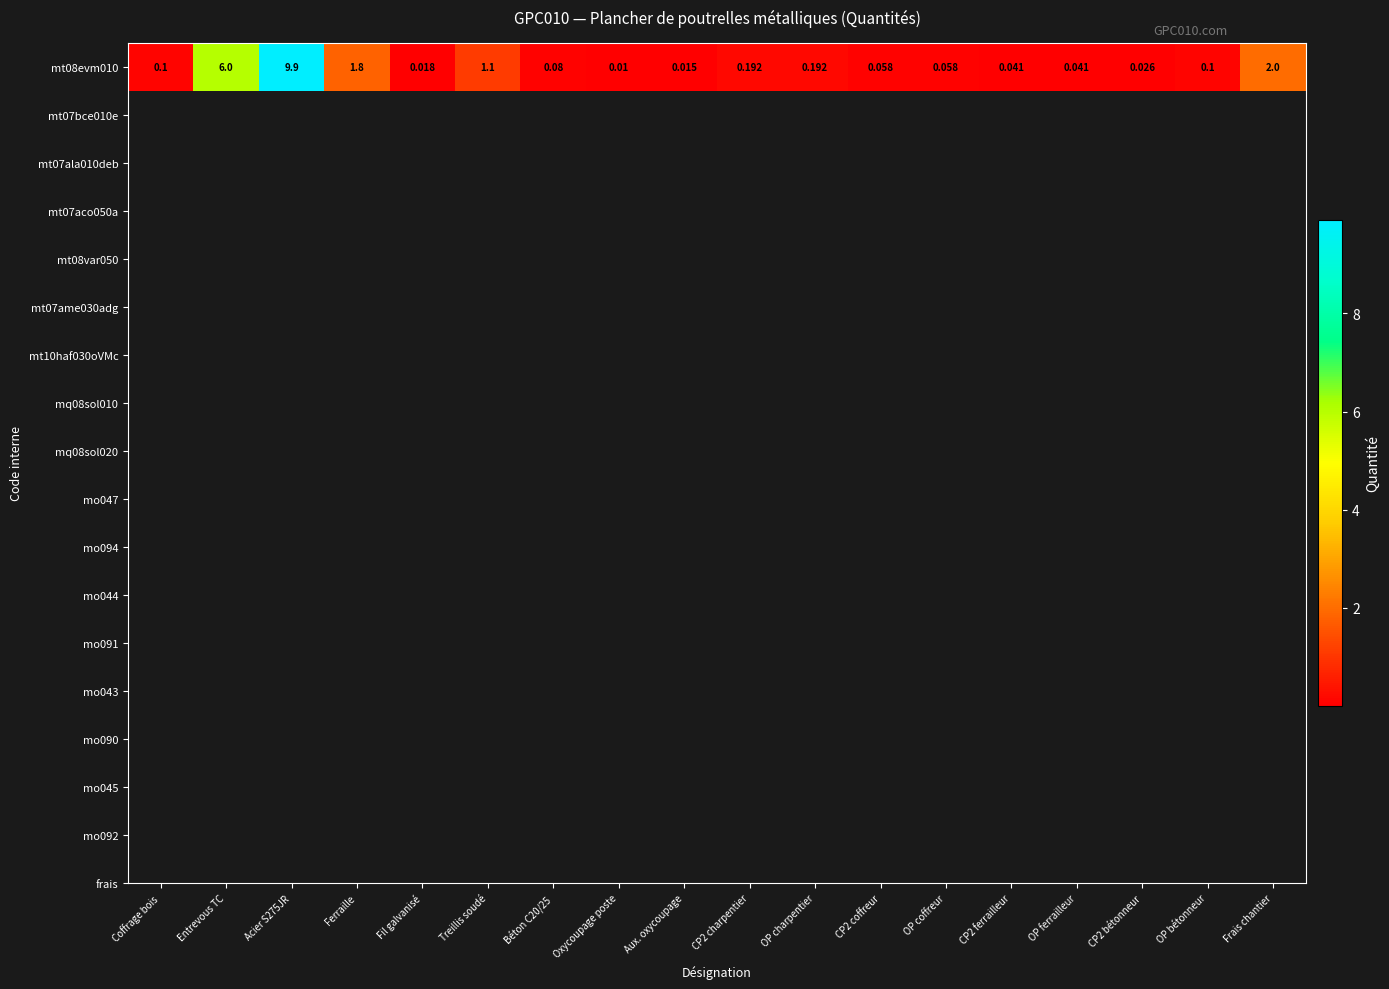

Between Béton C20/25 and Ferraille, which is larger?

Ferraille